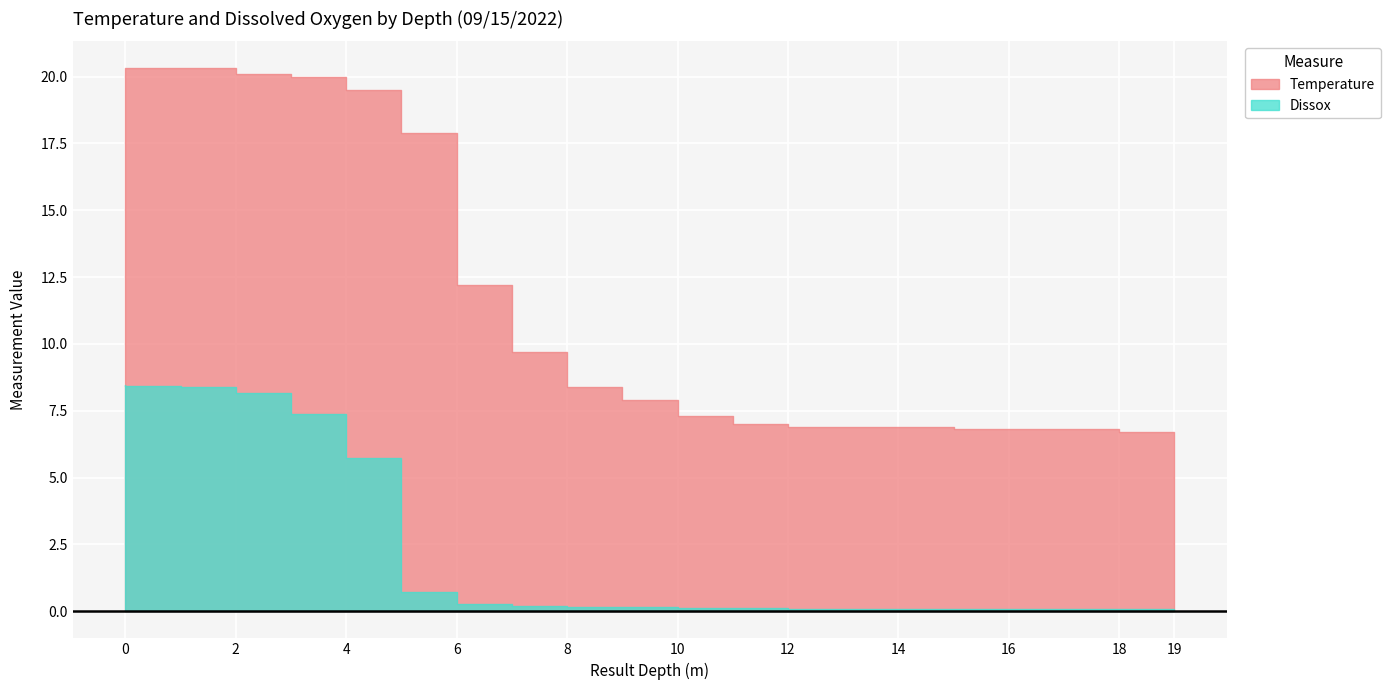

At 3, list the series in order from smallest to largest.

Dissox, Temperature